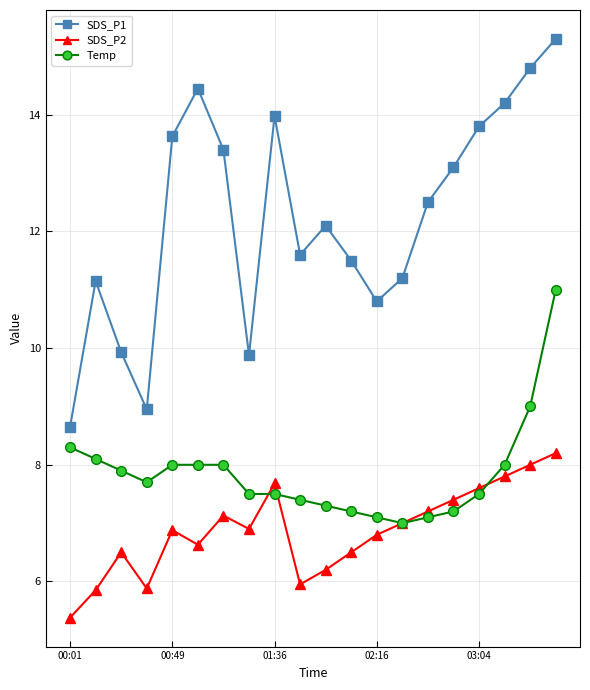

At how many categories does at least one series exceed 5?

20